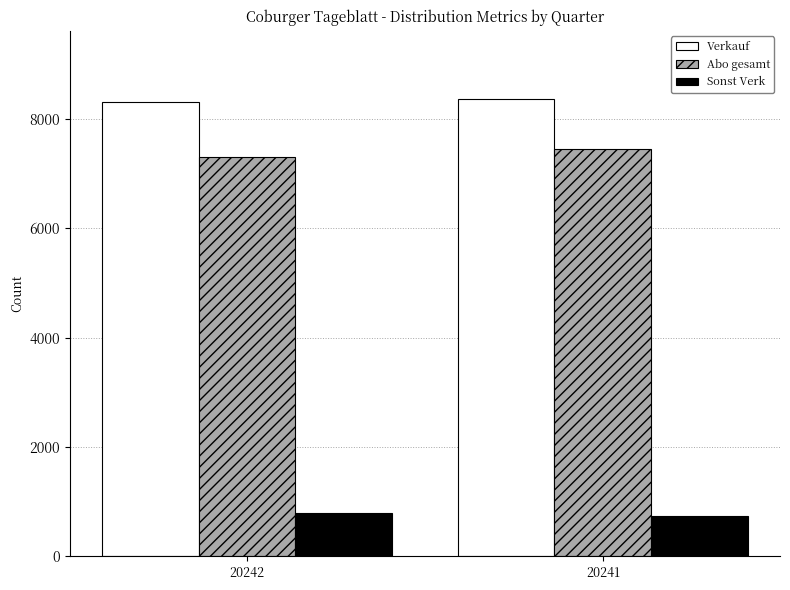

What is the spread (max minus min) of values at 20241?

7631